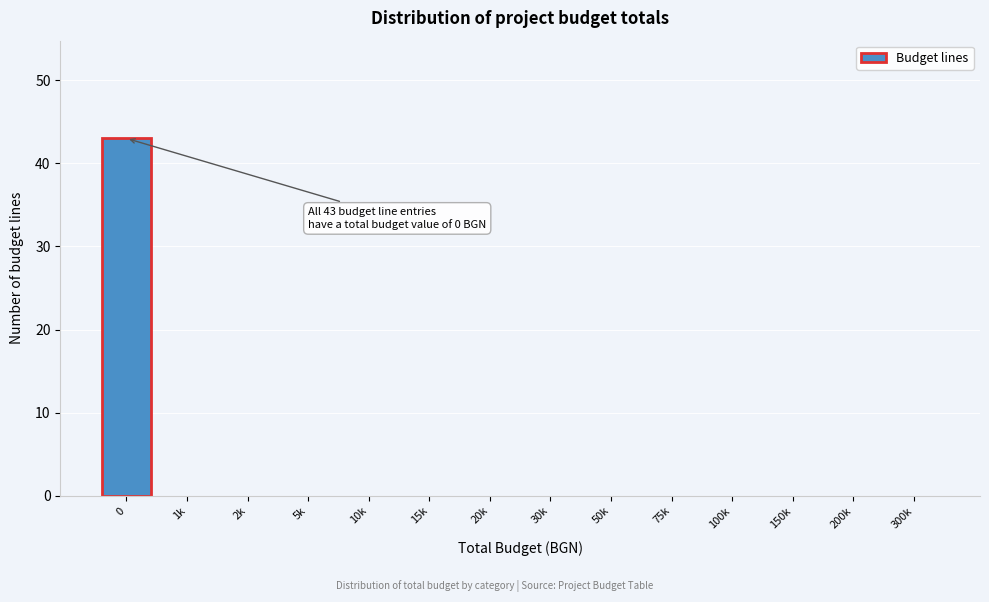

Reading right to left, extract all data points from this chart.

300k=0	200k=0	150k=0	100k=0	75k=0	50k=0	30k=0	20k=0	15k=0	10k=0	5k=0	2k=0	1k=0	0=43